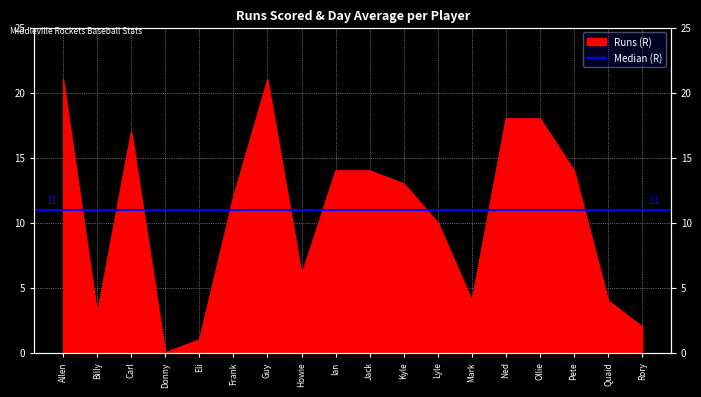

List the labels in order of value, smallest first.

Donny, Eli, Rory, Billy, Mark, Quaid, Howie, Lyle, Frank, Kyle, Ian, Jack, Pete, Carl, Ned, Ollie, Allen, Guy